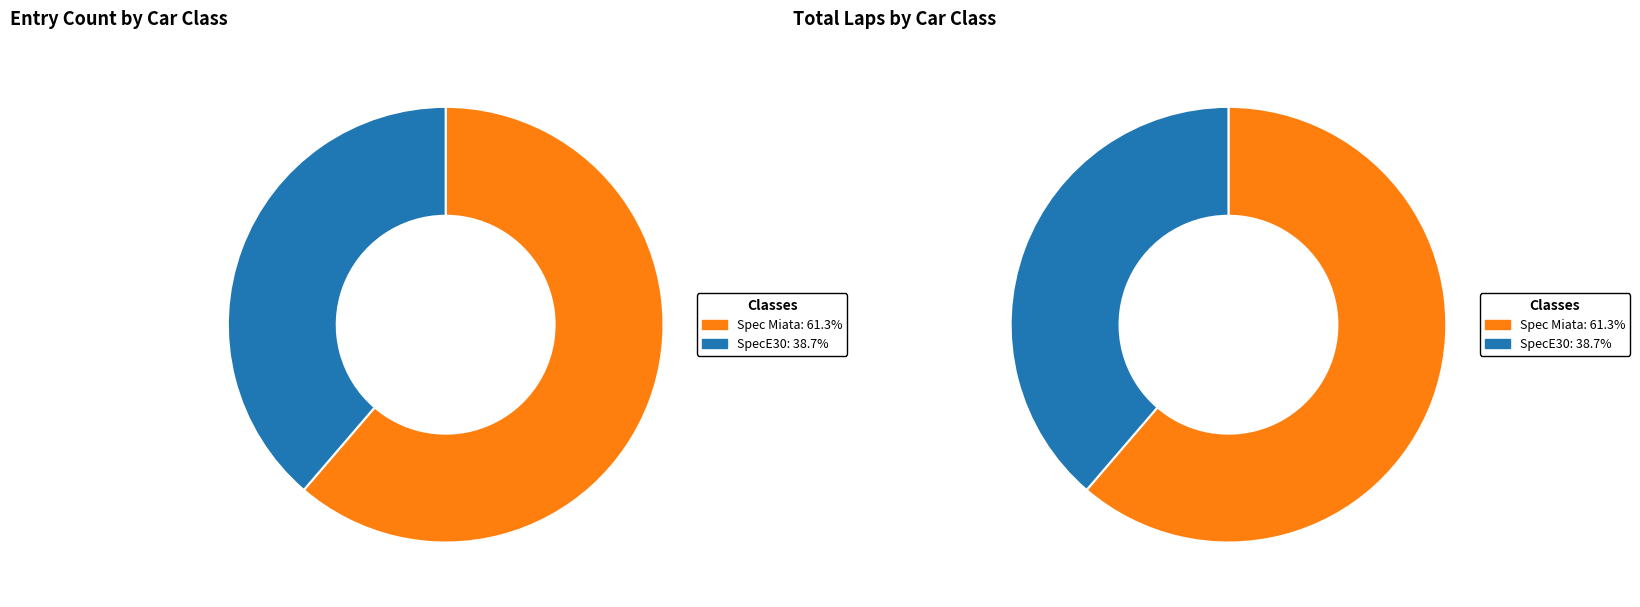

What is the ratio of the value at Spec Miata to the value at SpecE30?

1.6